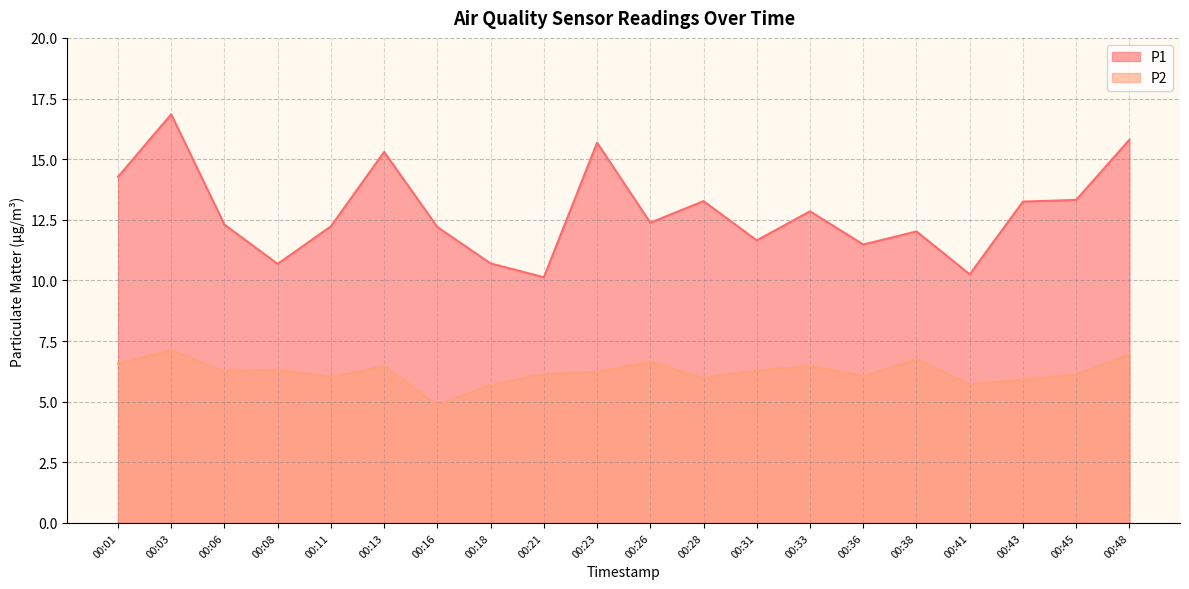

At how many categories does at least one series exceed 14?

5